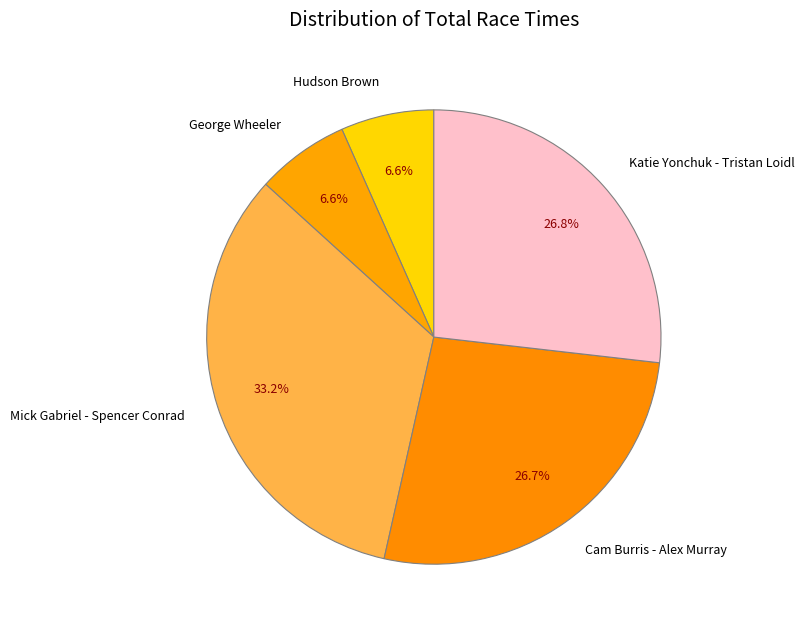

Does any single category account for the majority?

No